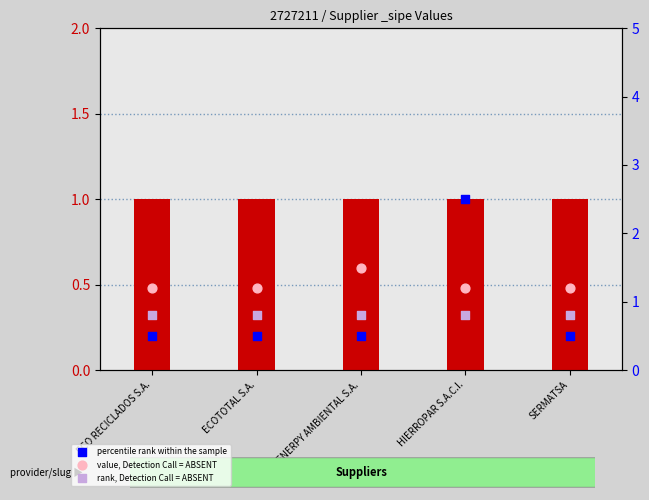

What is the total value across all series at SERMATSA?

2.5